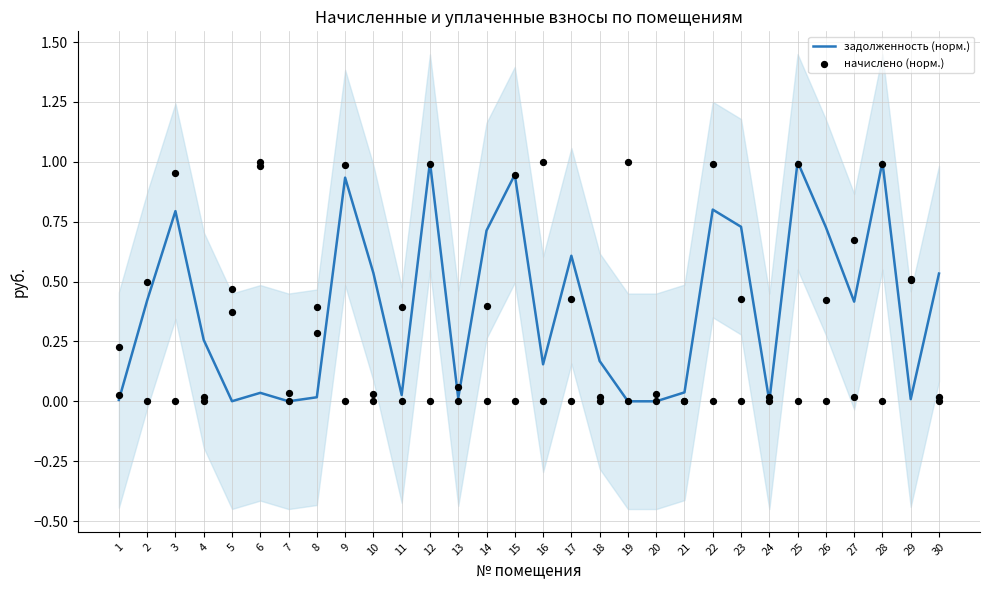

Which series reaches the minimum Y coordinate?

задолженность (норм.)